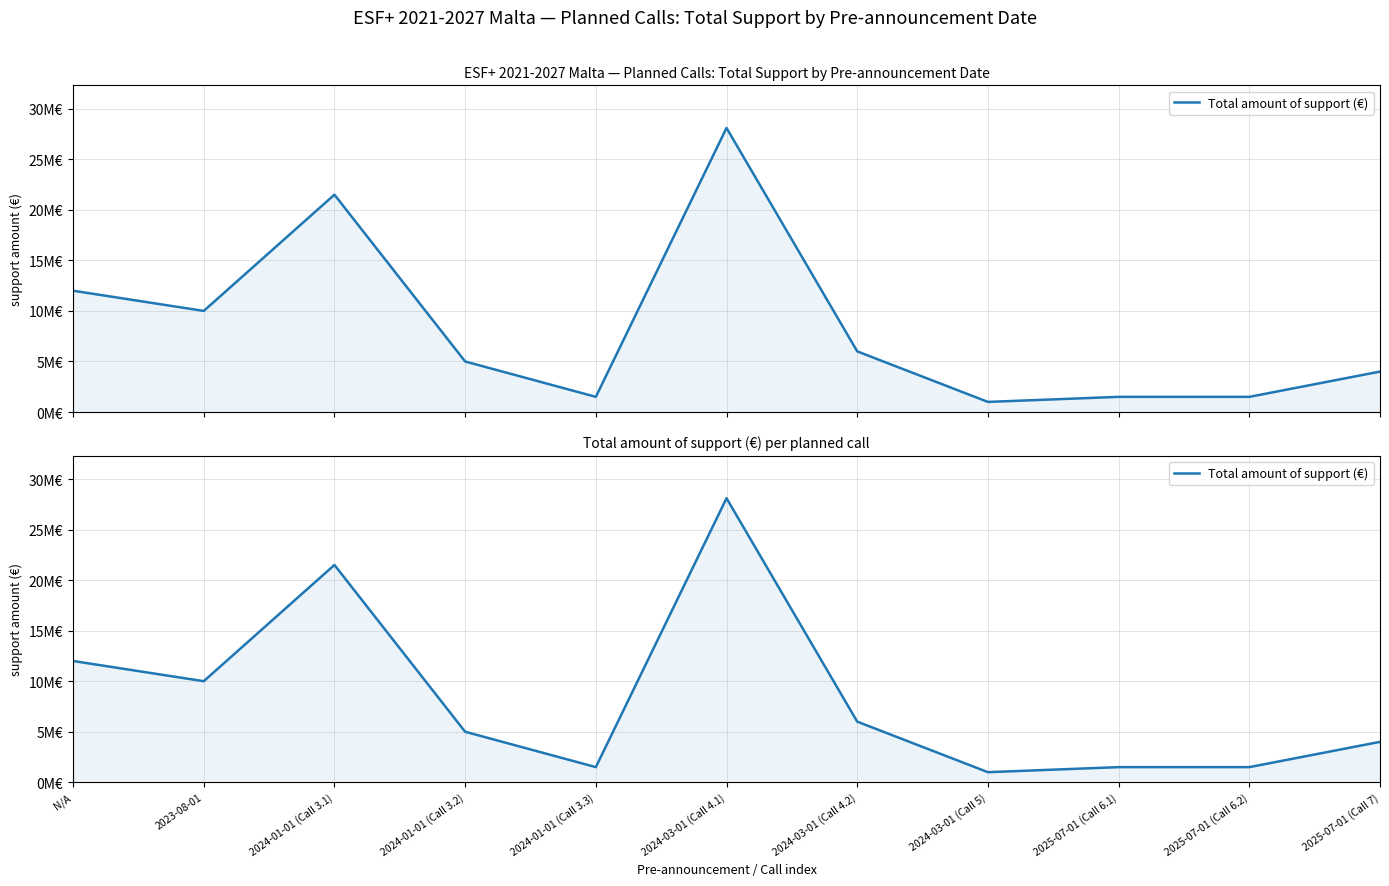

What is the label of the 8th point from the left?

2024-03-01 (Call 5)